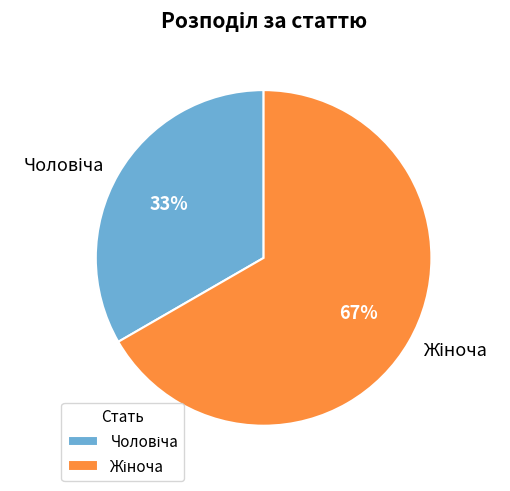

Is there any slice that represents more than half of the pie?

Yes